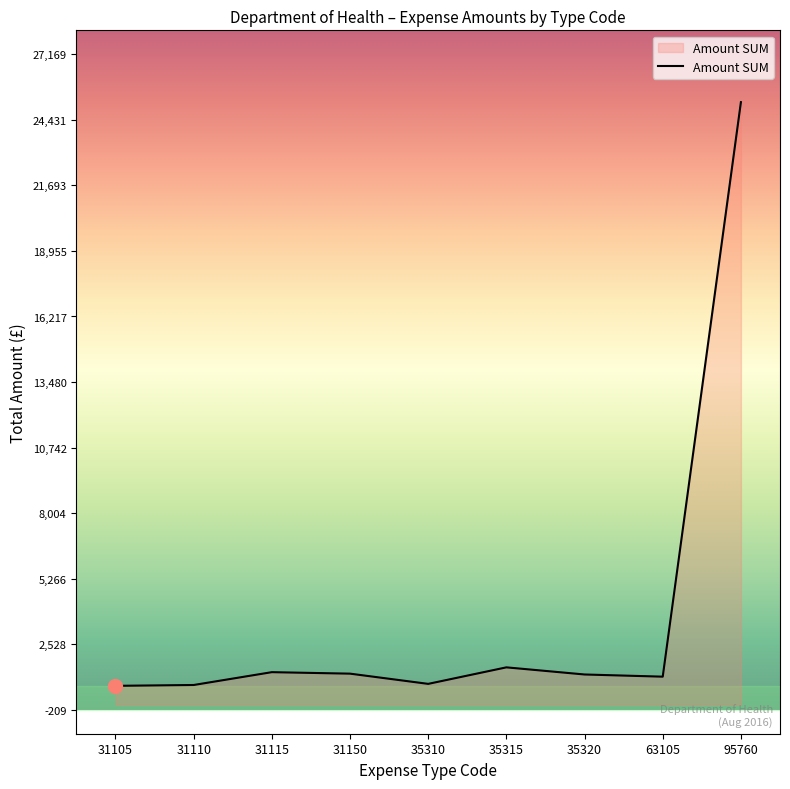

At which label is the value closest to 12980?

35315